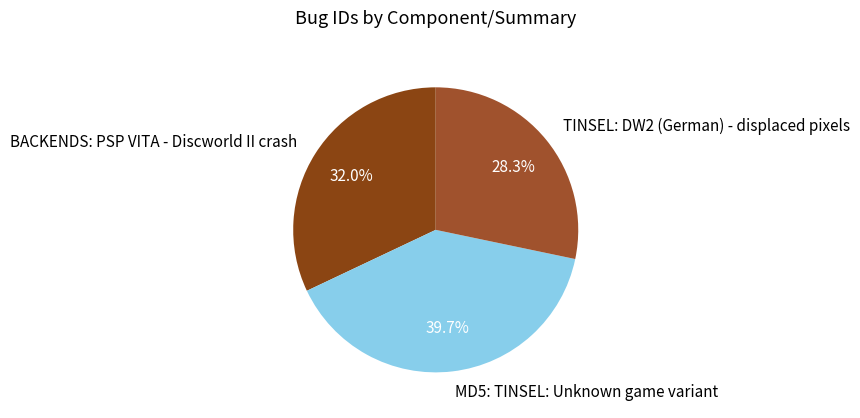

Which slice is the smallest?

TINSEL: DW2 (German) - displaced pixels